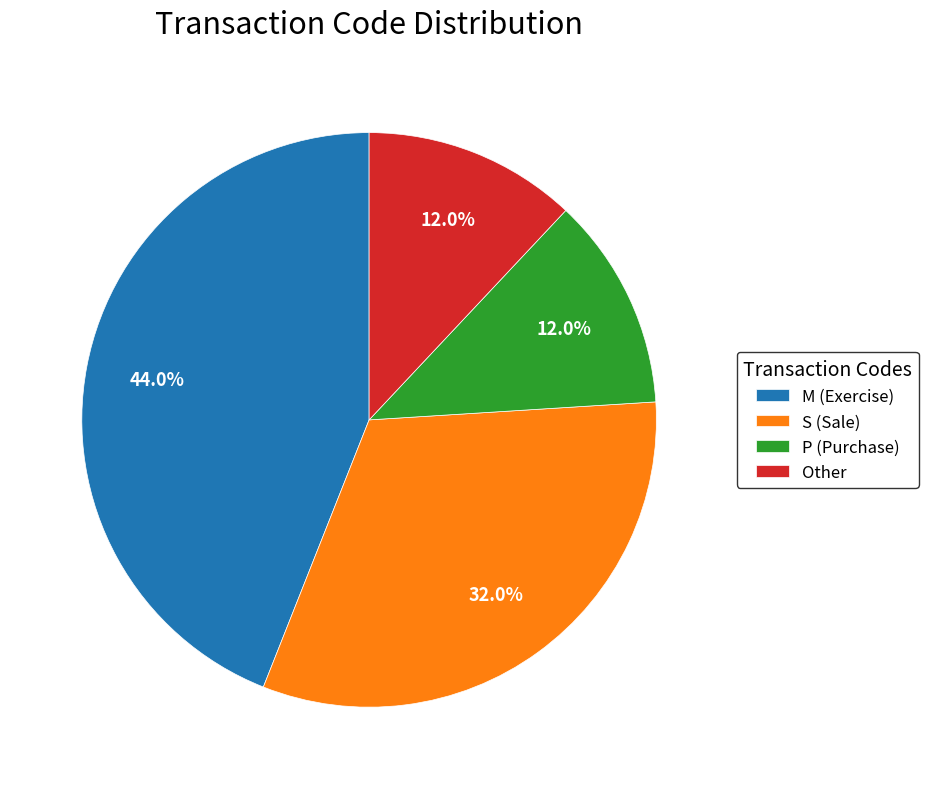

Does S represent more than half of the total?

No